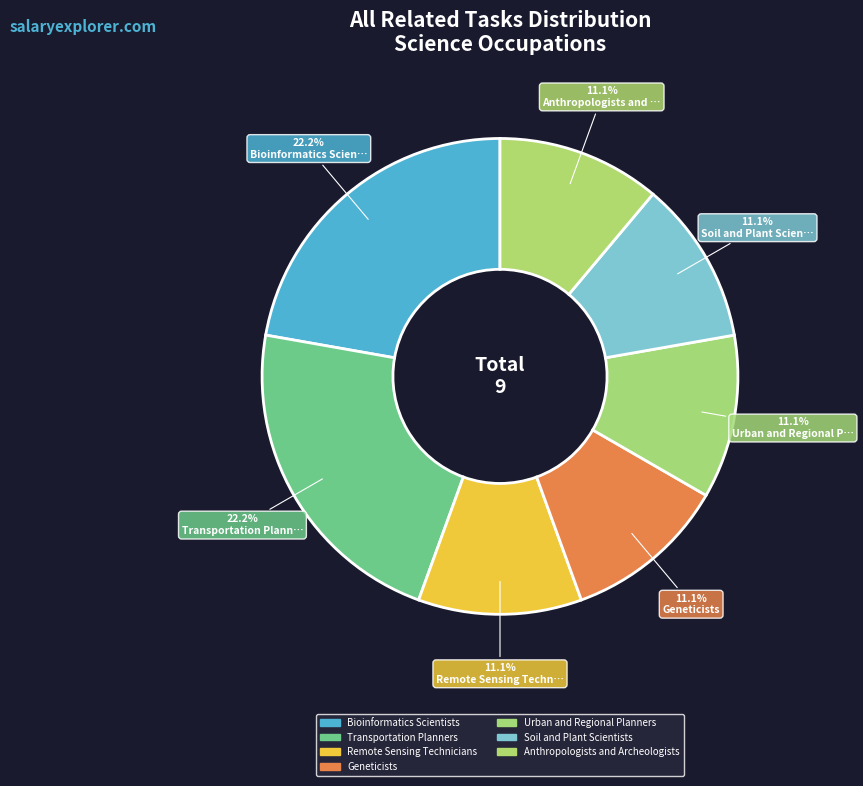

Count the number of slices in the pie.

7